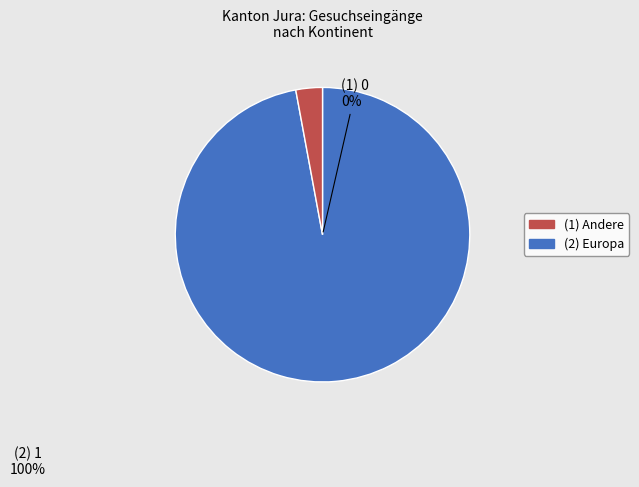

The Afrika slice represents 1% of the pie. True or false?

False